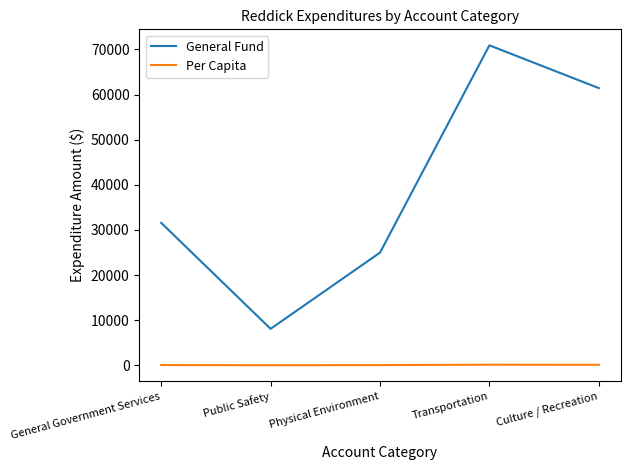

True or false: General Fund has a value of 31562.0 at General Government Services.

True